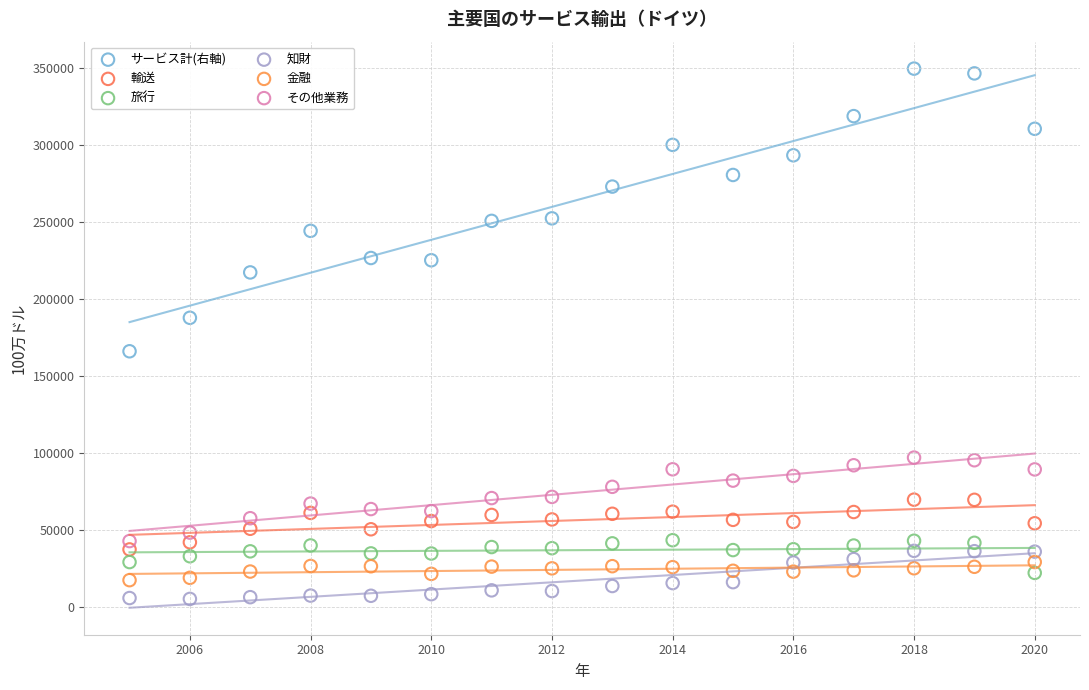

Which series contains the highest Y value?

サービス計(右軸)